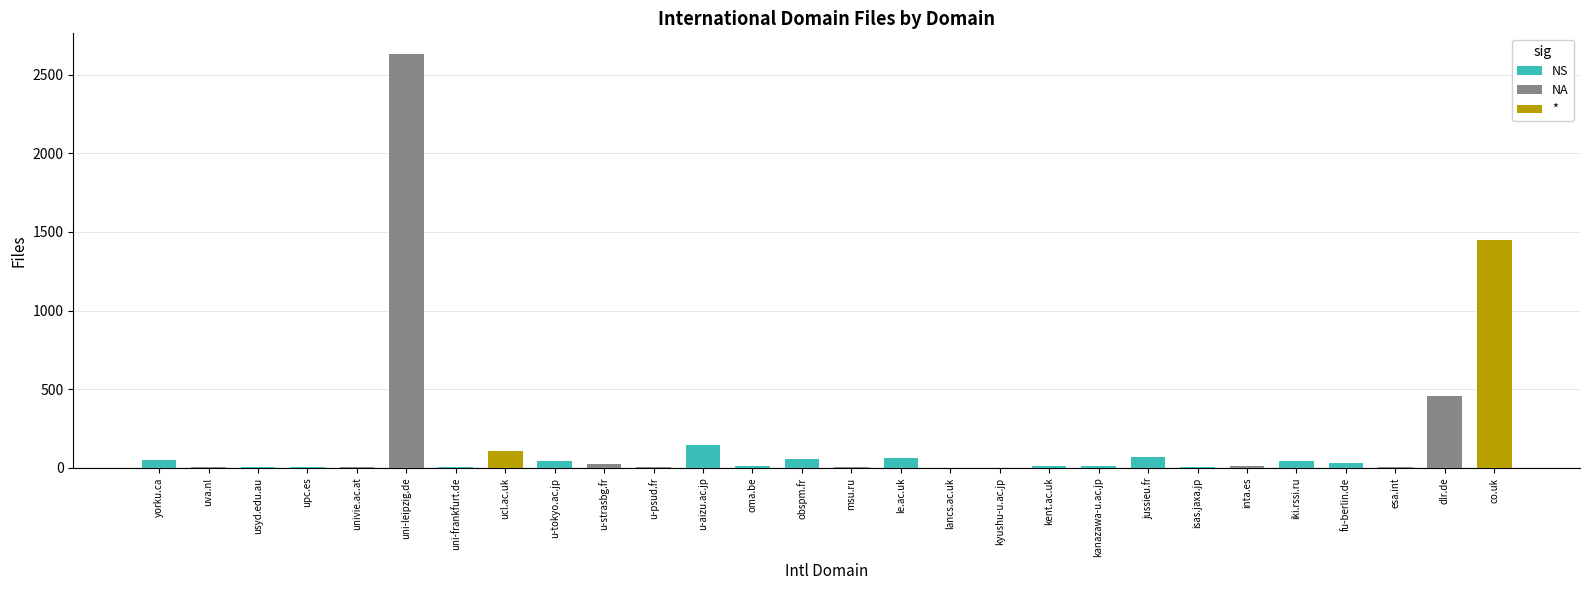

What is the ratio of the value at obspm.fr to the value at usyd.edu.au?

9.2